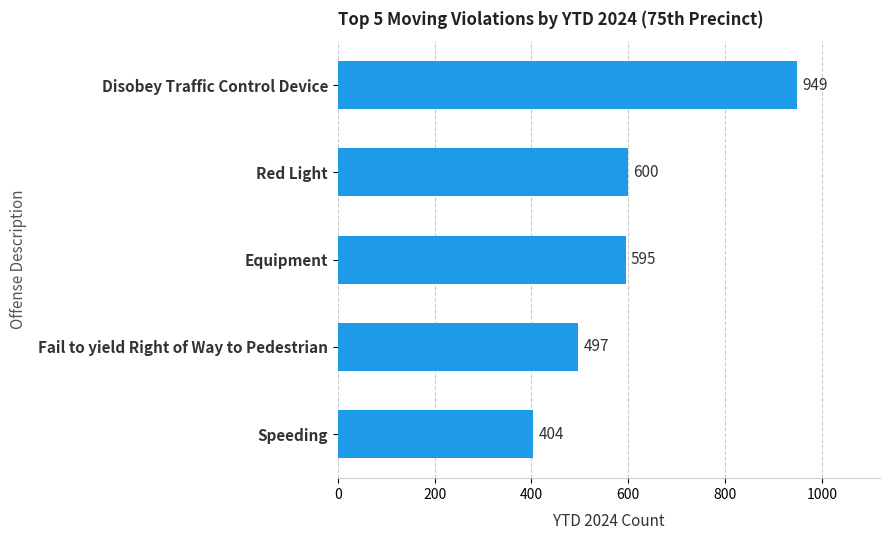

Reading top to bottom, list all the values displayed in this chart.

Disobey Traffic Control Device=949	Red Light=600	Equipment=595	Fail to yield Right of Way to Pedestrian=497	Speeding=404